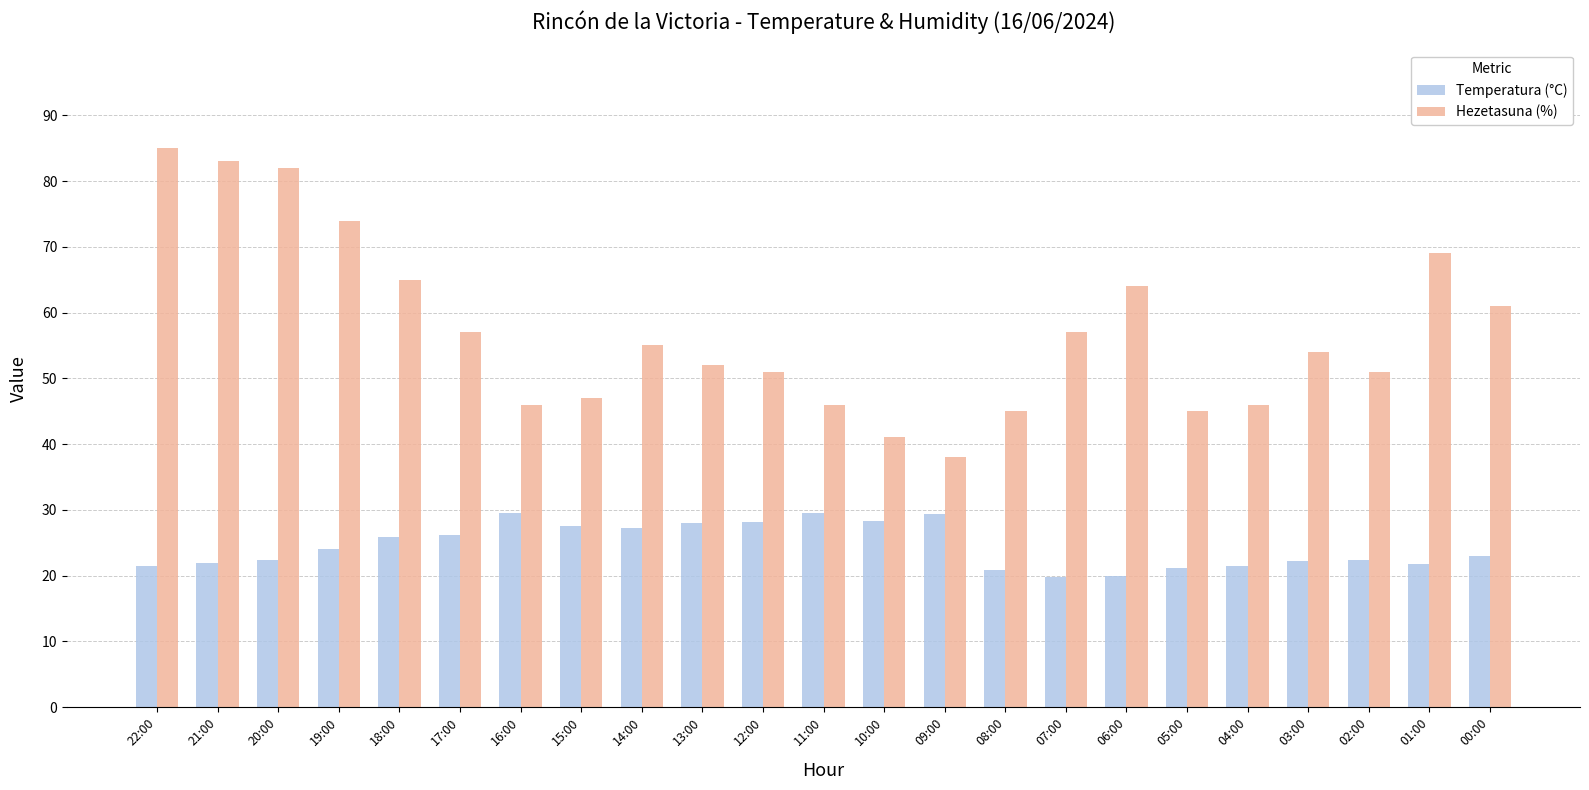

Does the chart contain stacked bars?

No